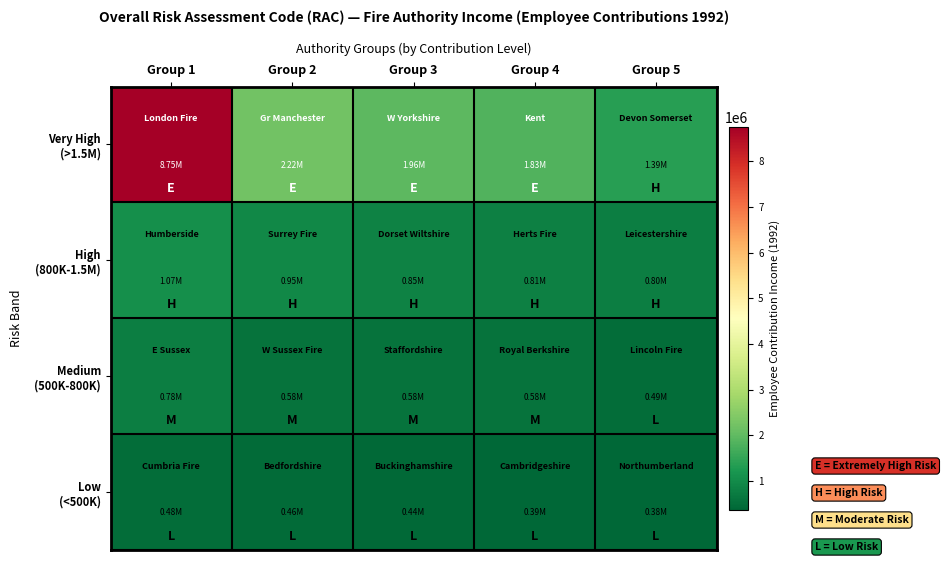

At which category is the sum across all series the highest?

Group 1